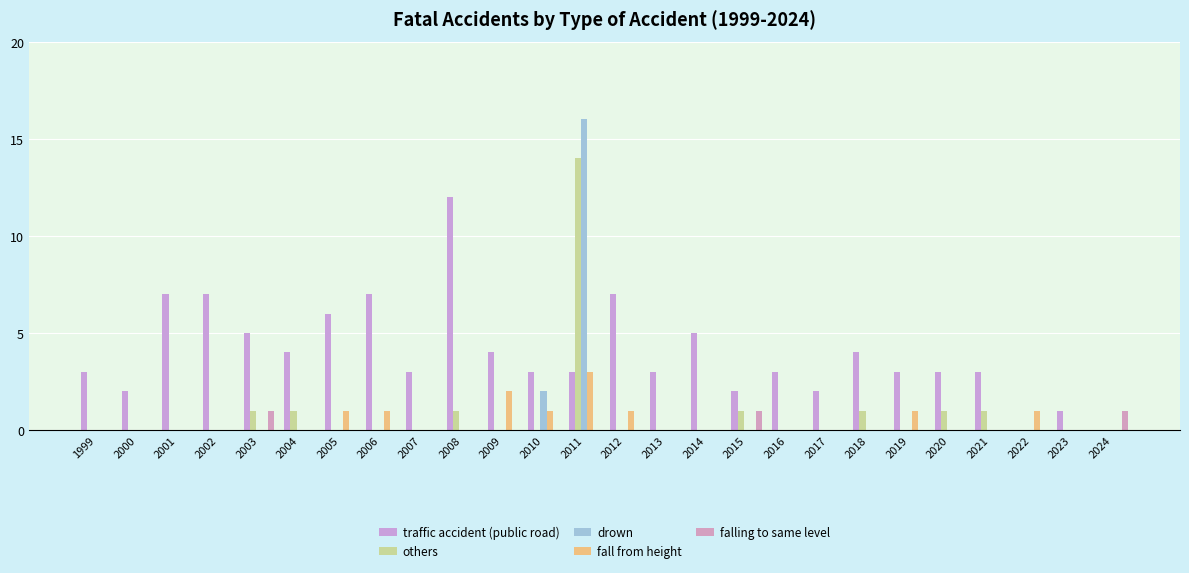

How many categories are shown in the chart?

26